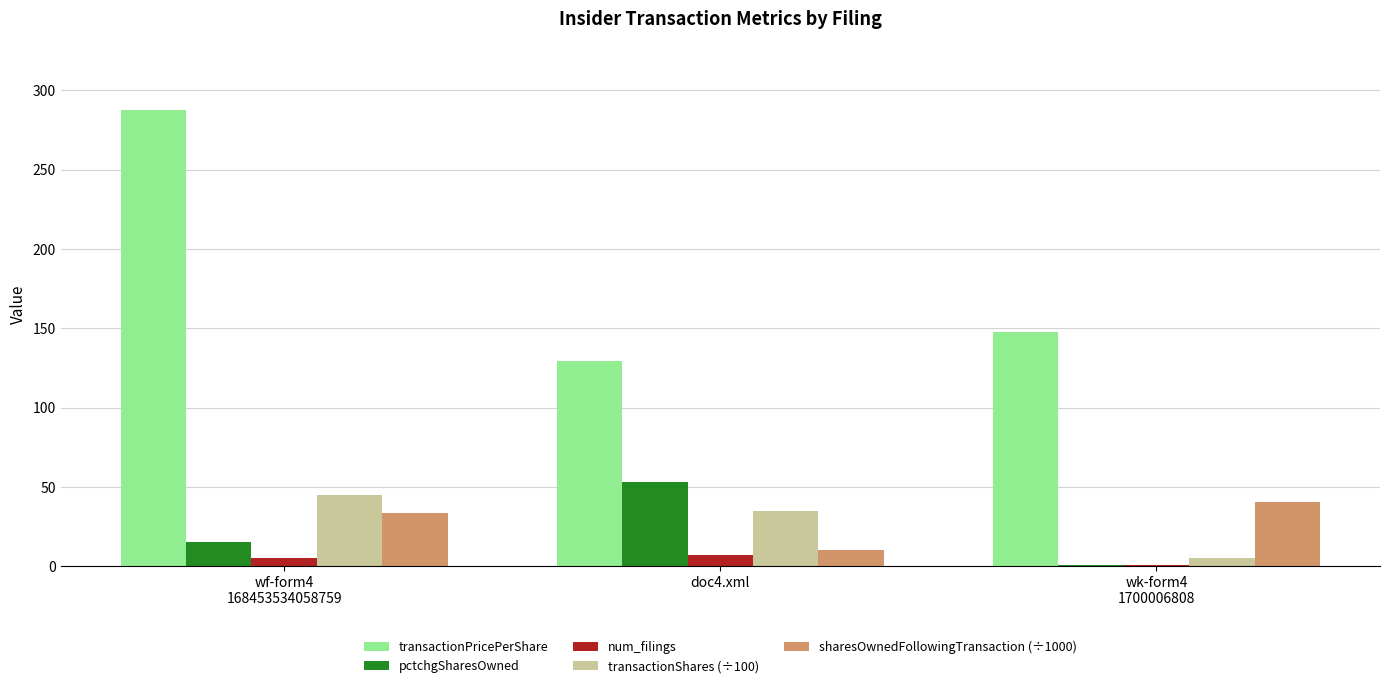

Rank the categories by pctchgSharesOwned value from highest to lowest.

doc4.xml, wf-form4
168453534058759, wk-form4
1700006808